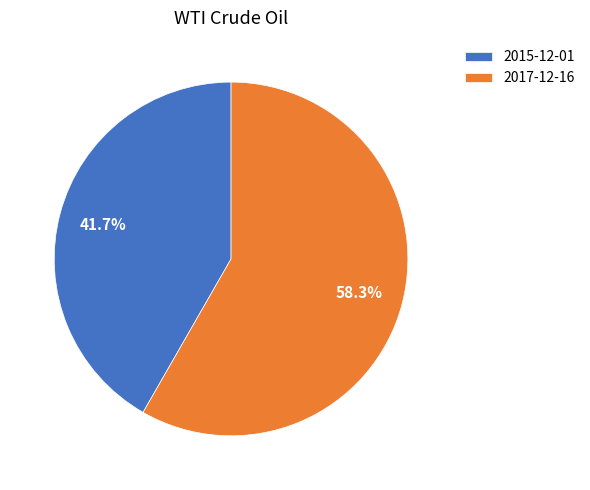

Does 2015-12-01 represent more than half of the total?

No